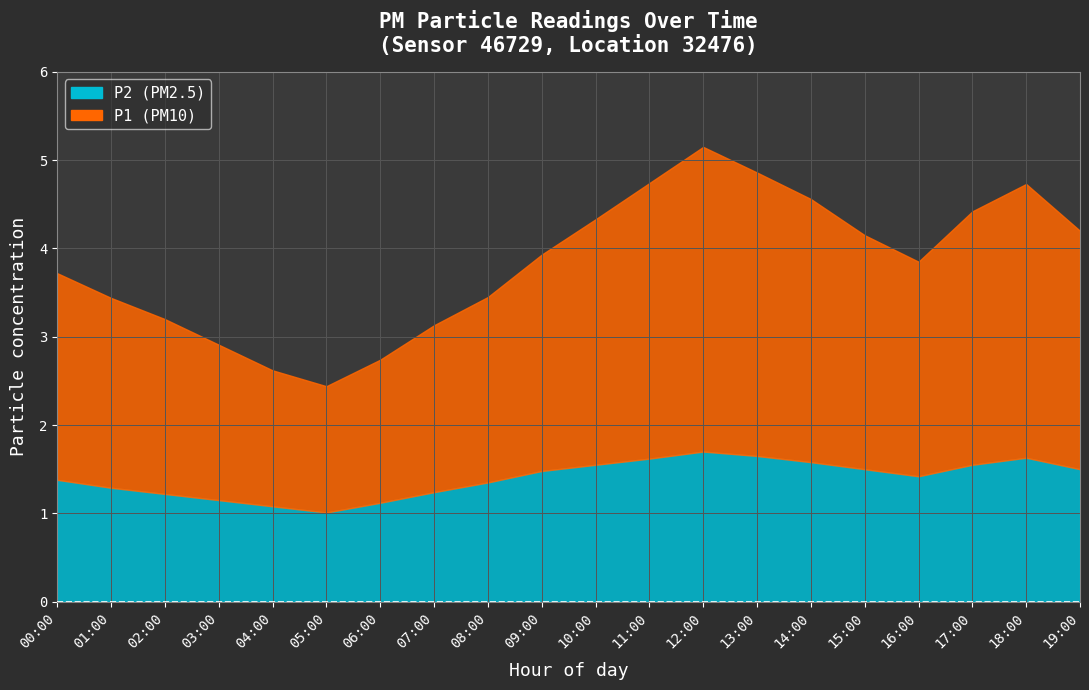

What is the total value across all series at 18:00?

4.7